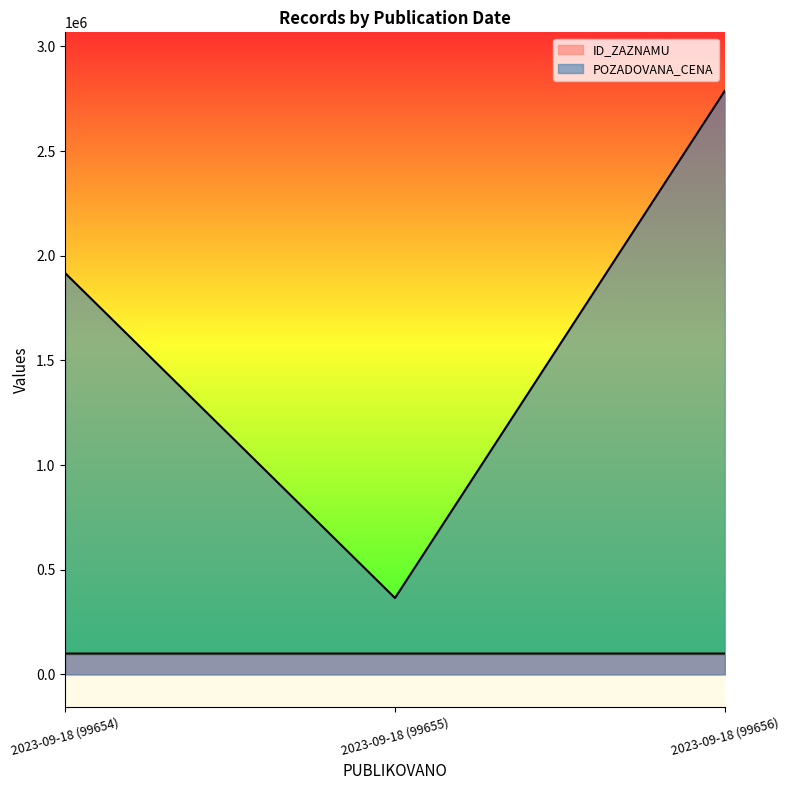

List the series in order of their overall mean, highest first.

POZADOVANA_CENA, ID_ZAZNAMU